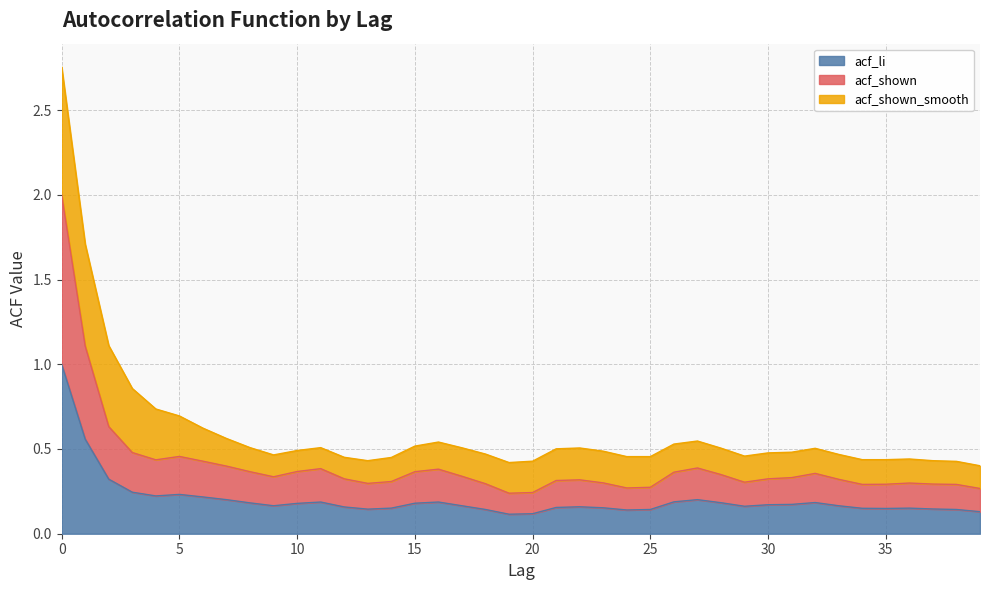

What is the maximum value for acf_li?

1.0